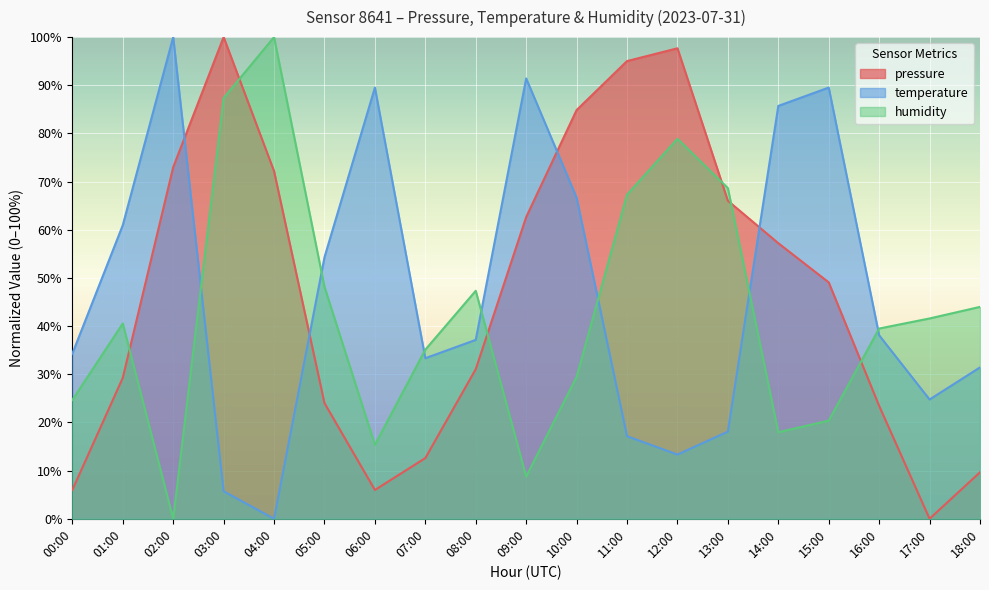

Which has a higher value, 06:00 or 13:00?

13:00